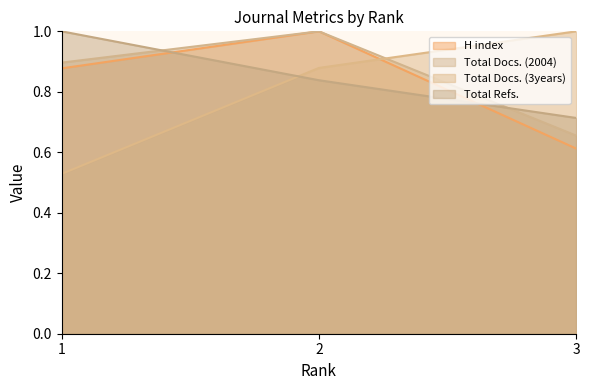

What is the value of the Total Docs. (2004) point at the 1st from the left?

0.9